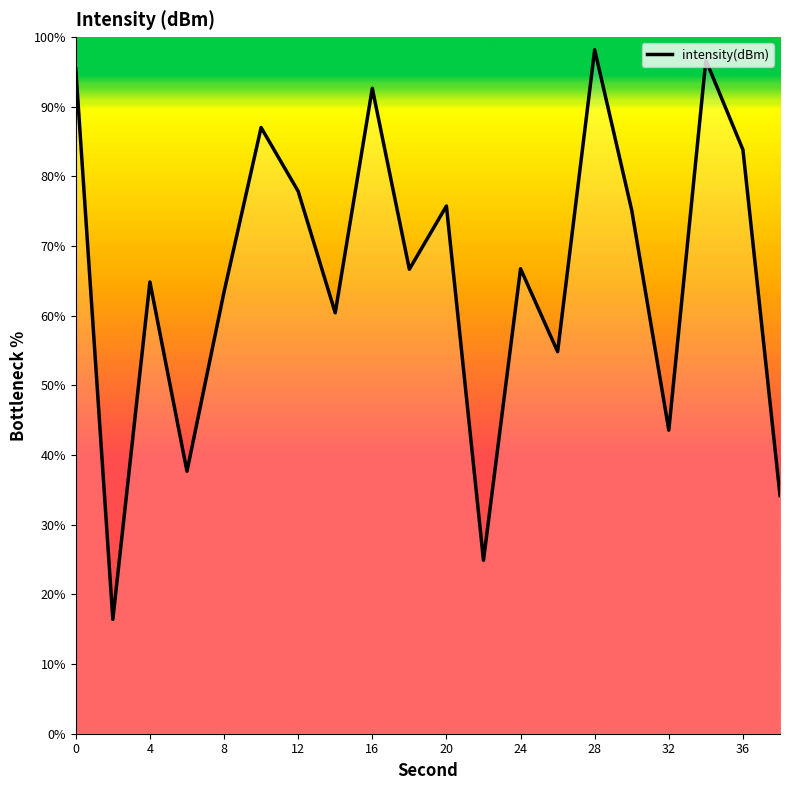

What is the sum of all values?

1316.2